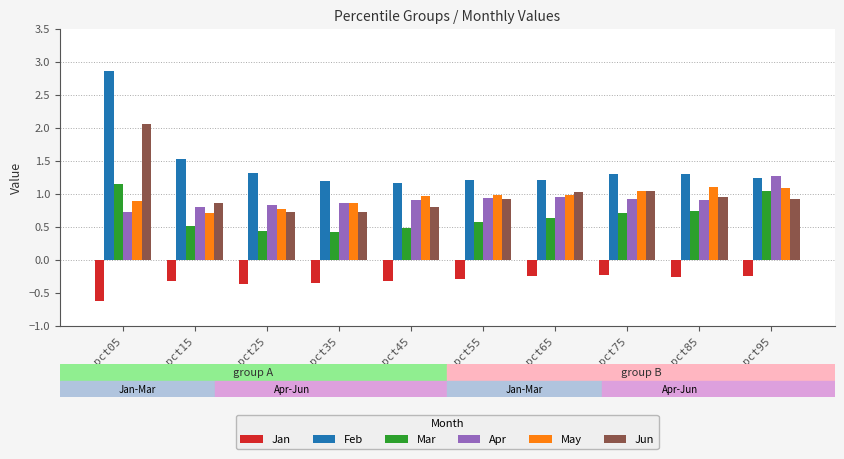

Which series has the widest spread of values?

Feb